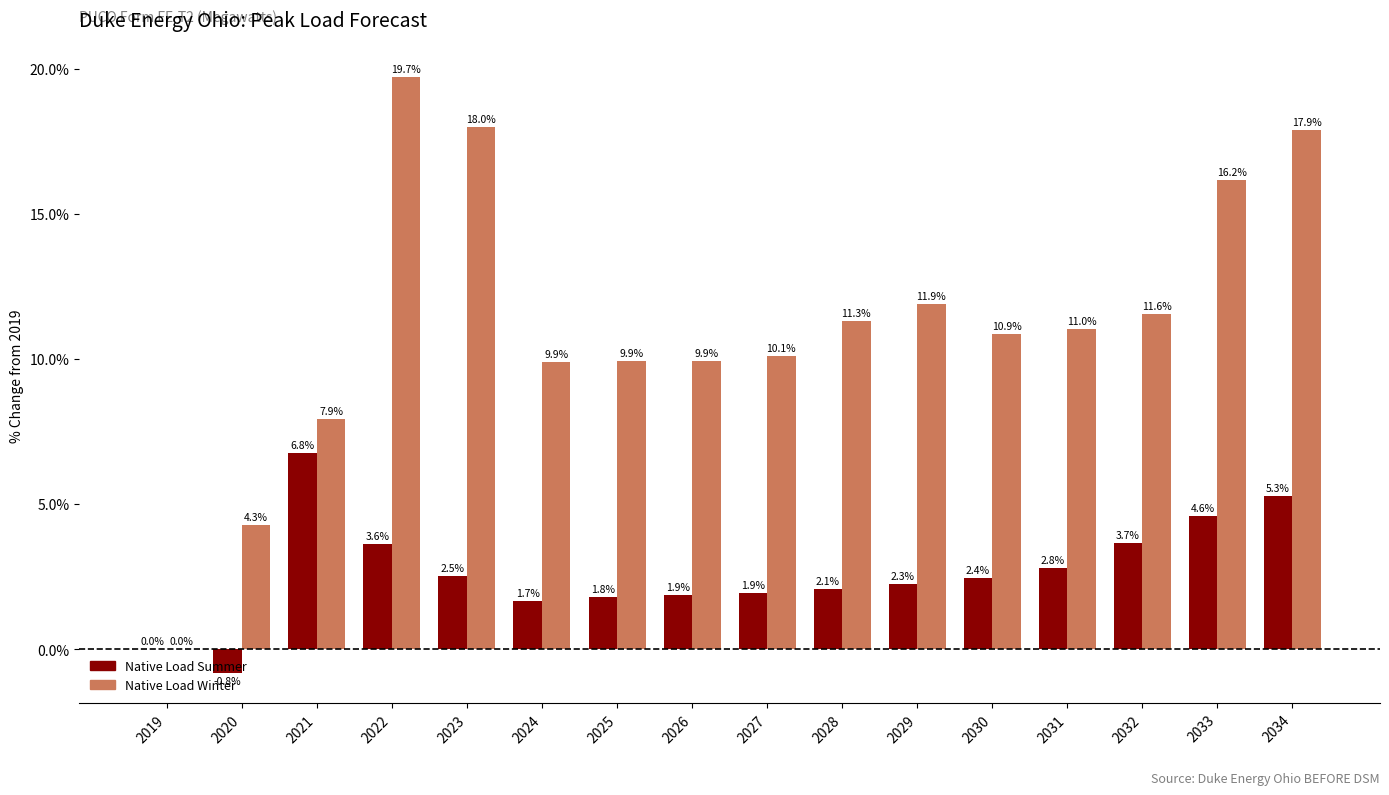

At which category is the sum across all series the highest?

2022